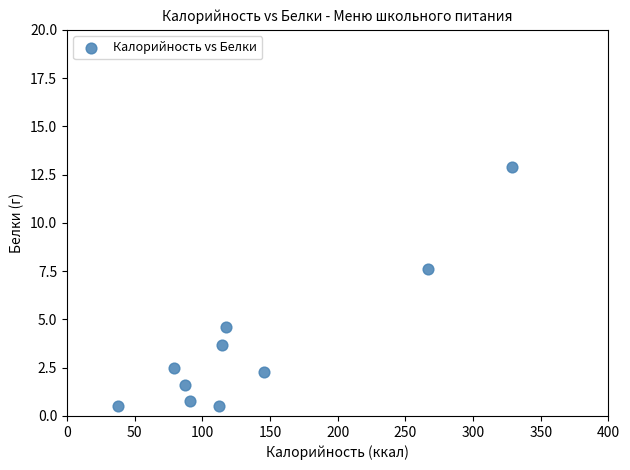

What is the range of X values (max minus min)?

291.4